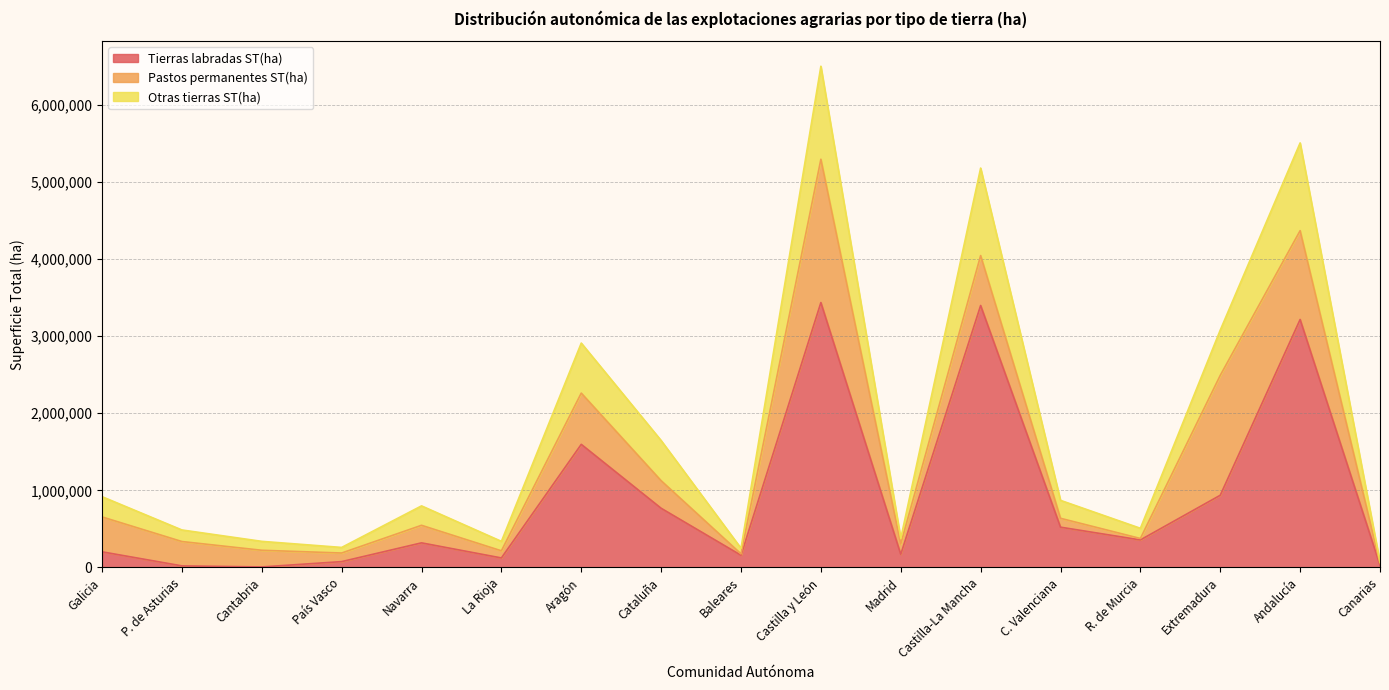

Where is Tierras labradas ST(ha) nearest to the value 1721600?

Aragón